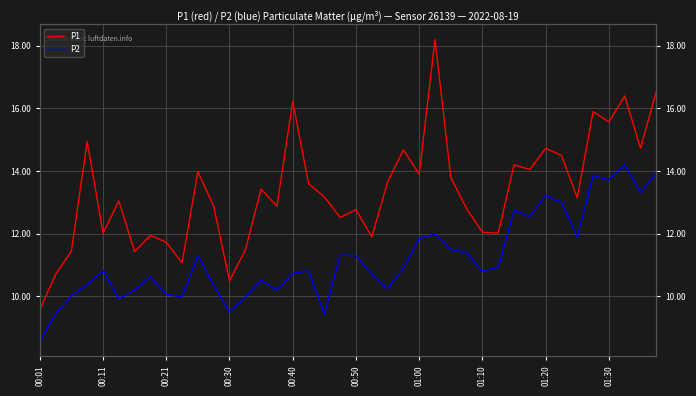

True or false: P1 has a value of 6.2 at 01:20.

False